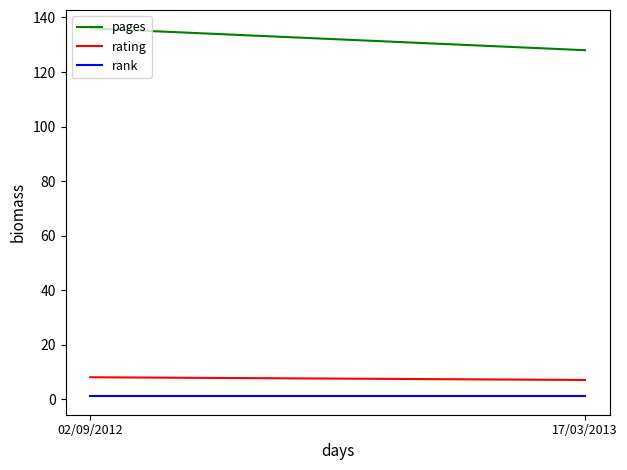

At 17/03/2013, list the series in order from smallest to largest.

rank, rating, pages